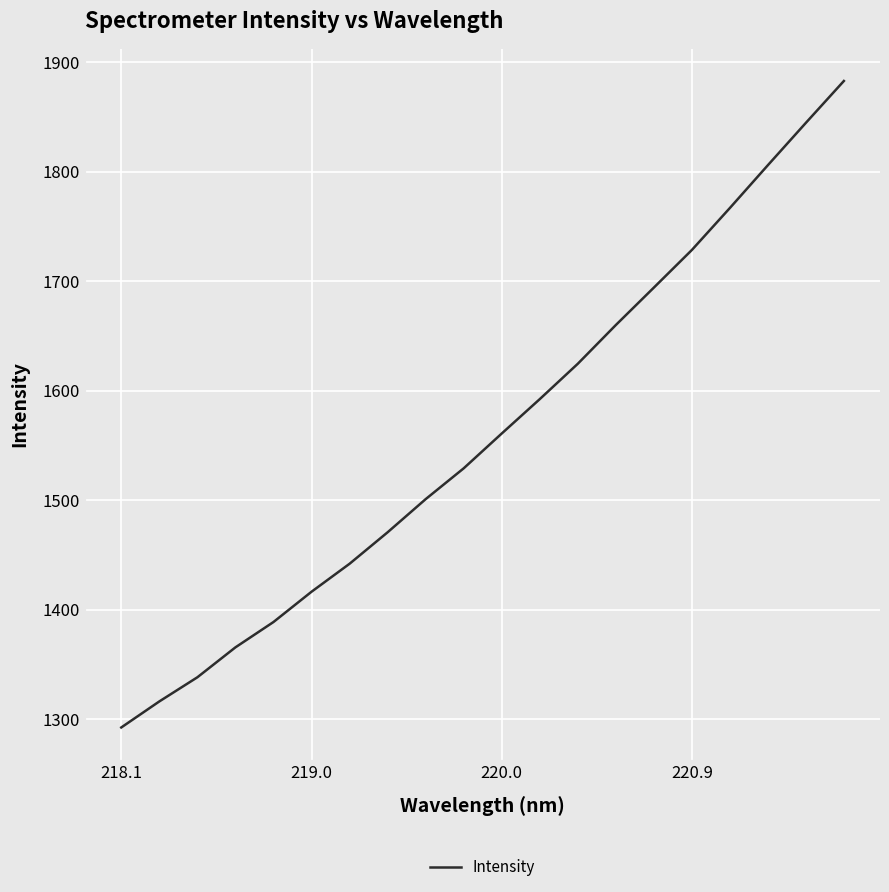

What is the smallest value displayed?

1292.4